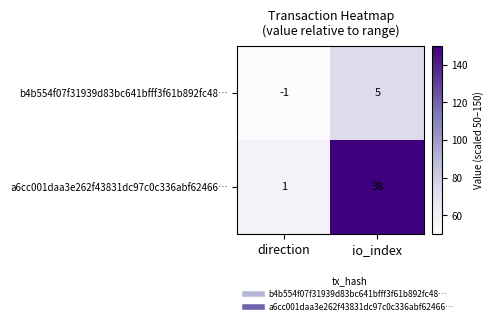

At which label is b4b554f07f31939d83bc641bfff3f61b892fc48… closest to 2?

direction